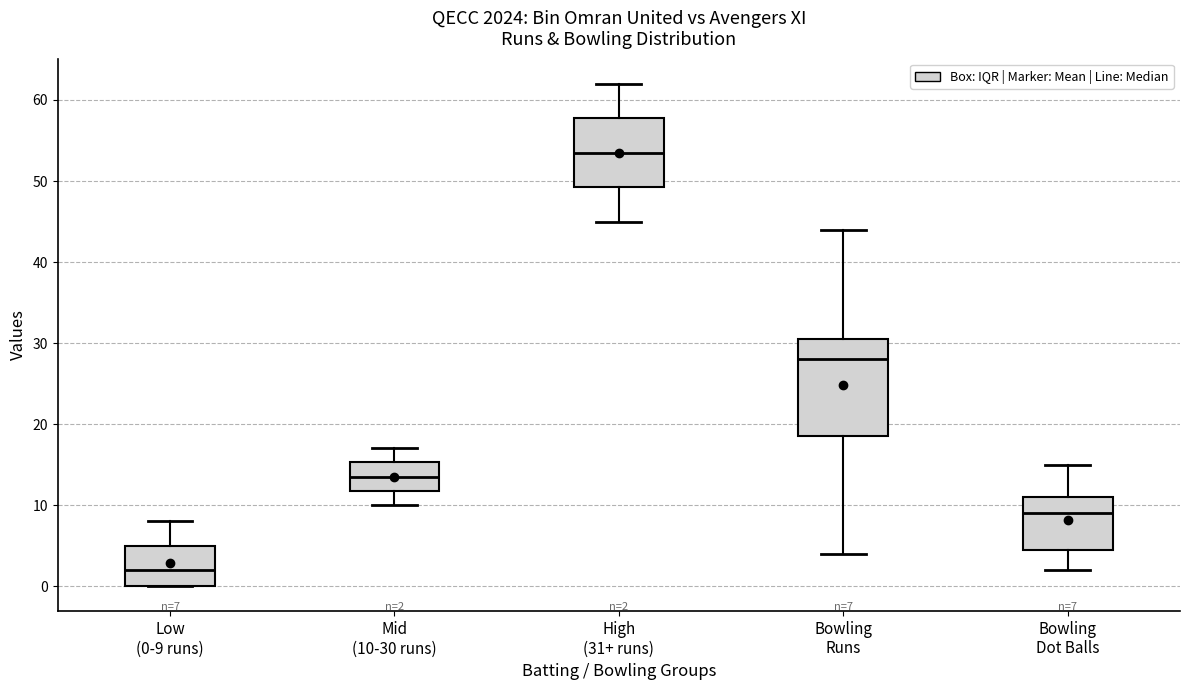

Which box has the highest median line?

High (31+ runs)